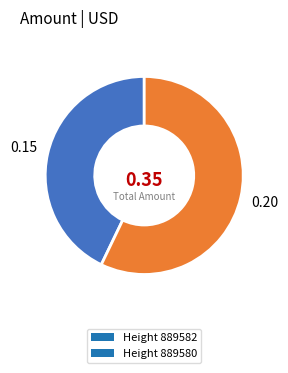

What is the largest slice in the pie chart?

Height 889580